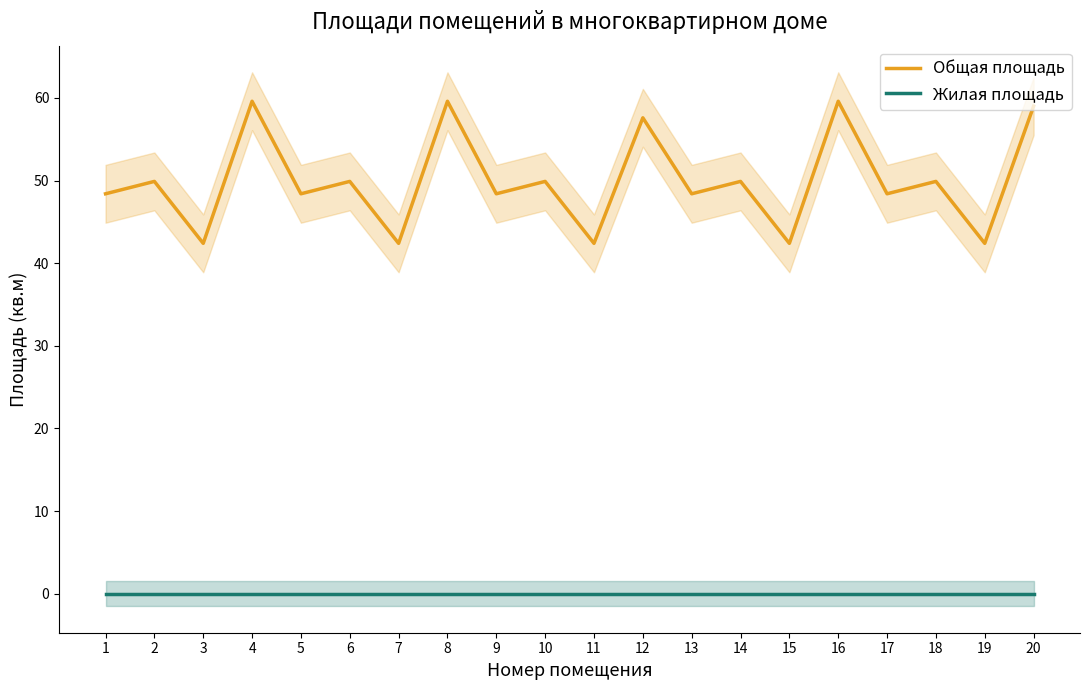

Is this an area chart (filled region under the line)?

No